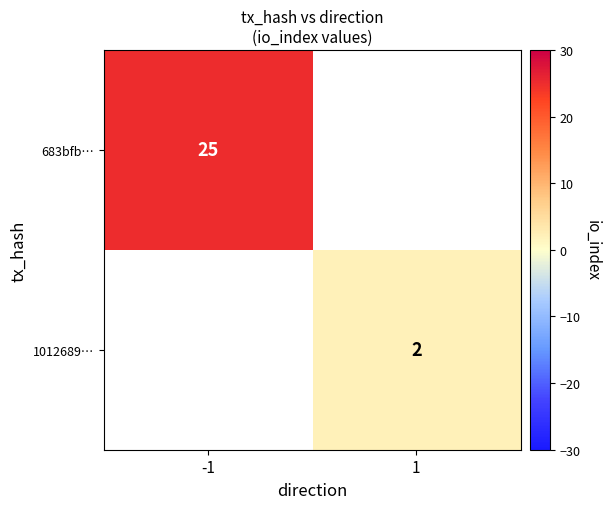

What is the smallest value displayed?

2.0